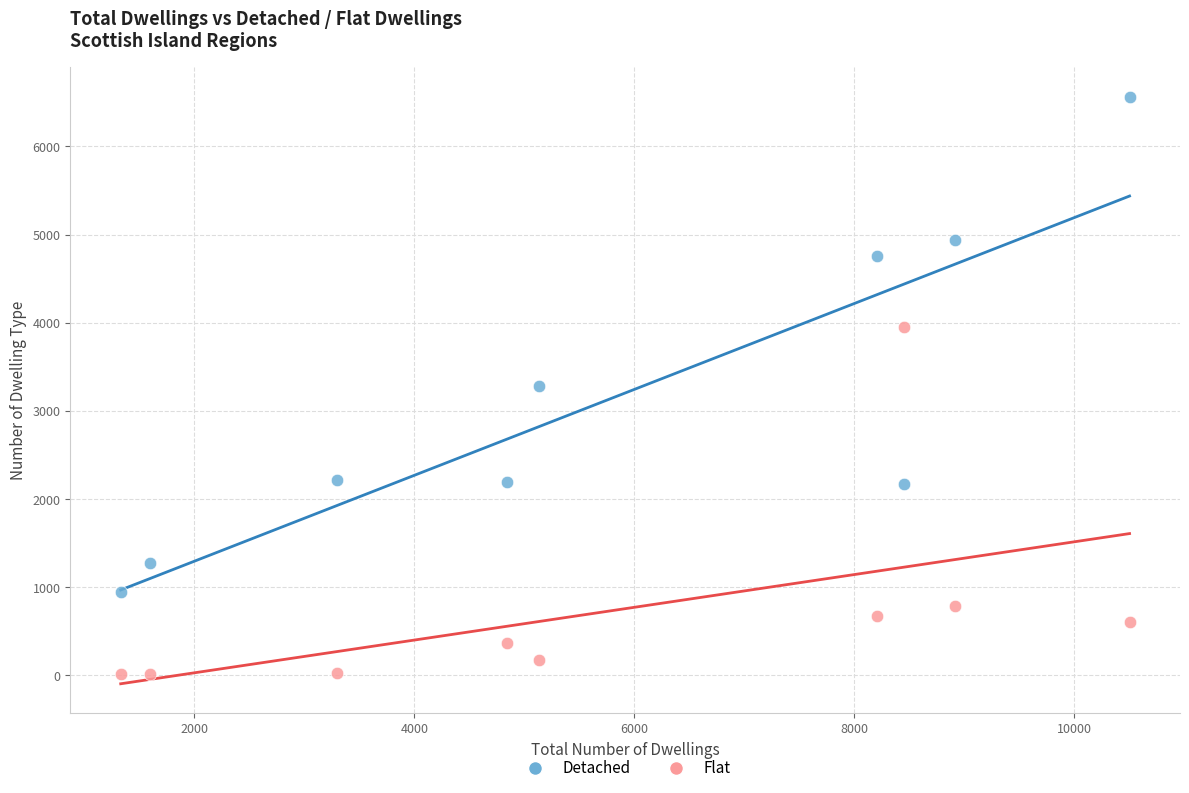

Across all data points, what is the range of X values (max minus min)?

9172